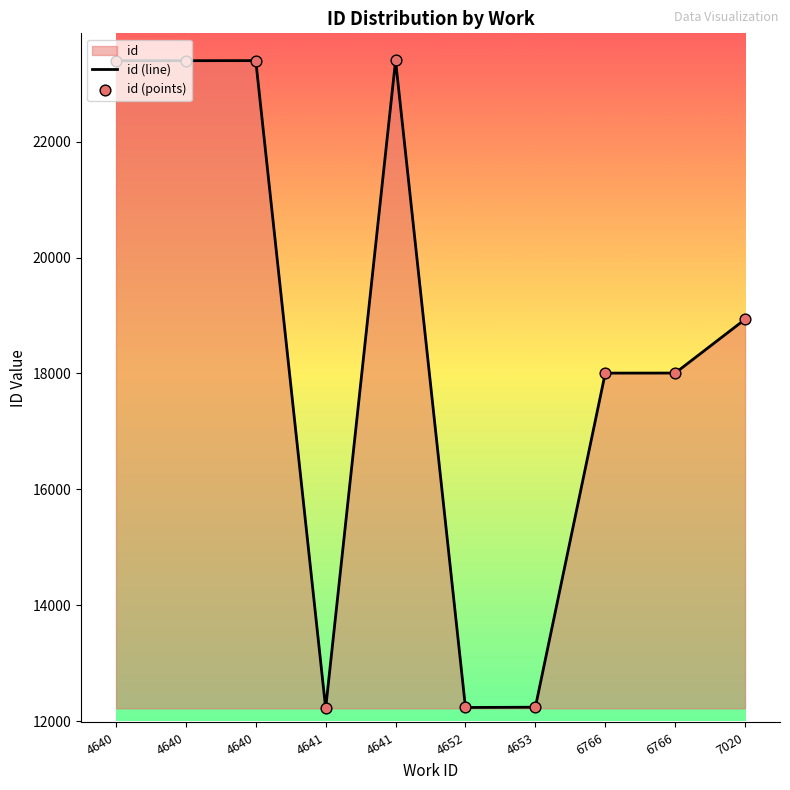

Which series reaches the maximum Y coordinate?

id (line)